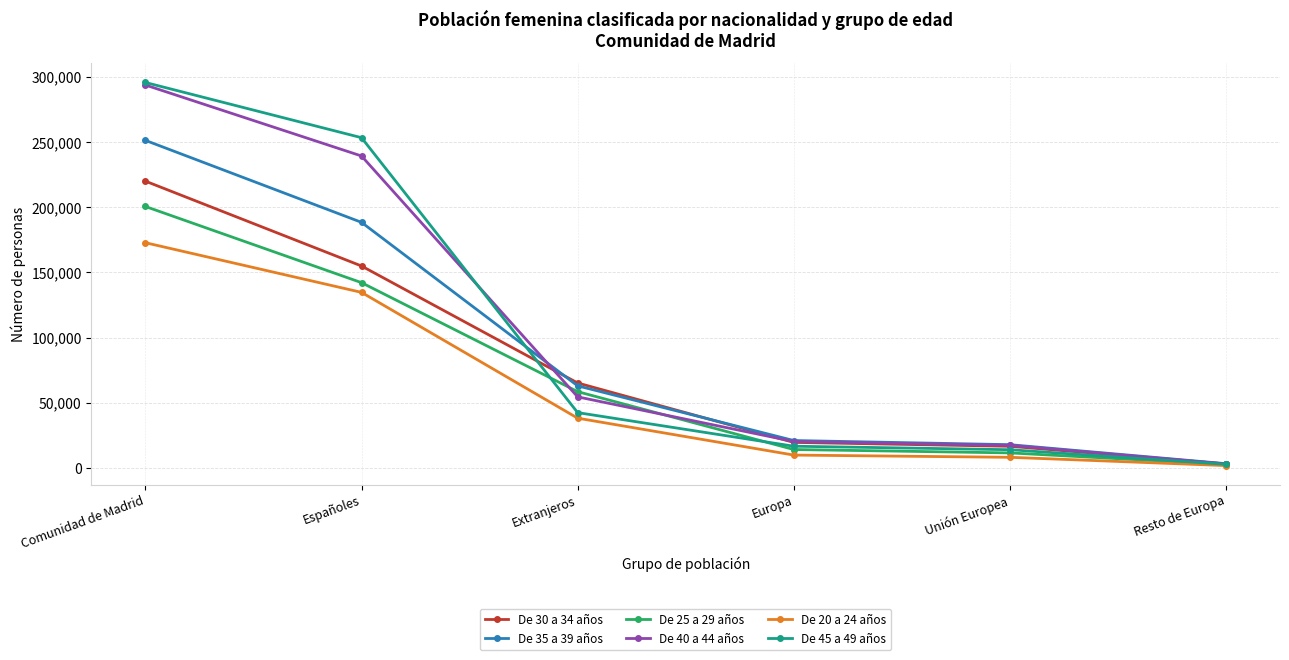

Does the chart display data point markers on the line(s)?

Yes